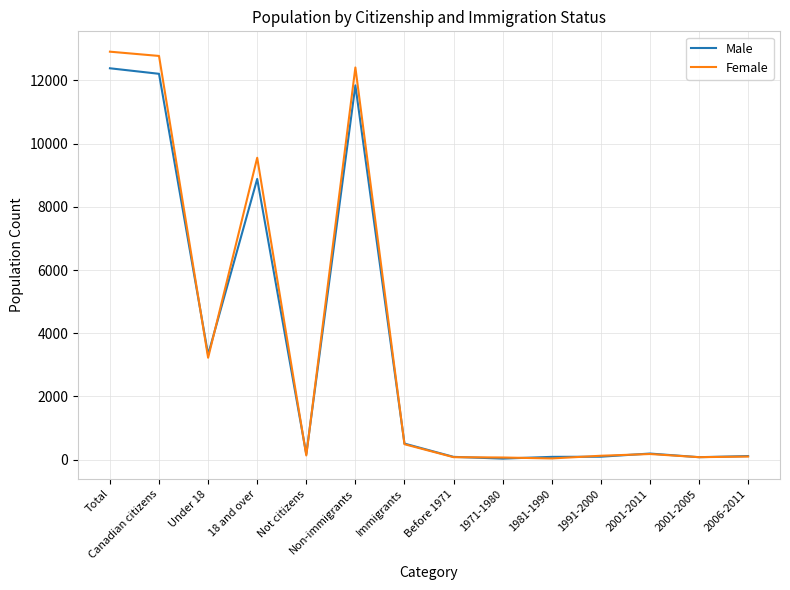

True or false: Female has a value of 8611 at Total.

False